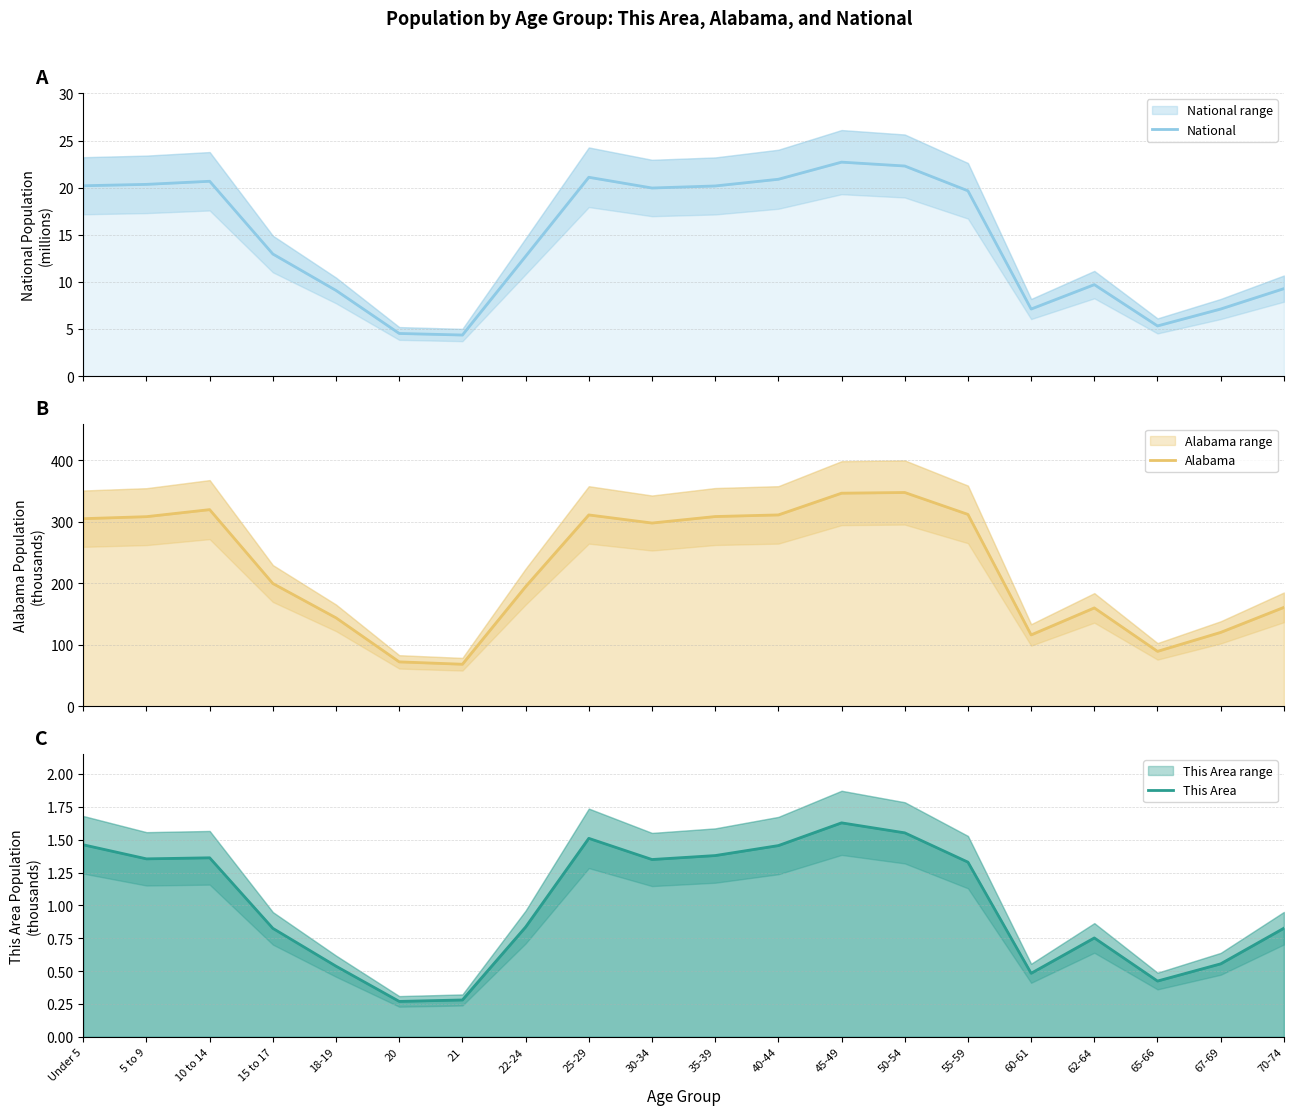

How many values in the This Area series are below 1?

10